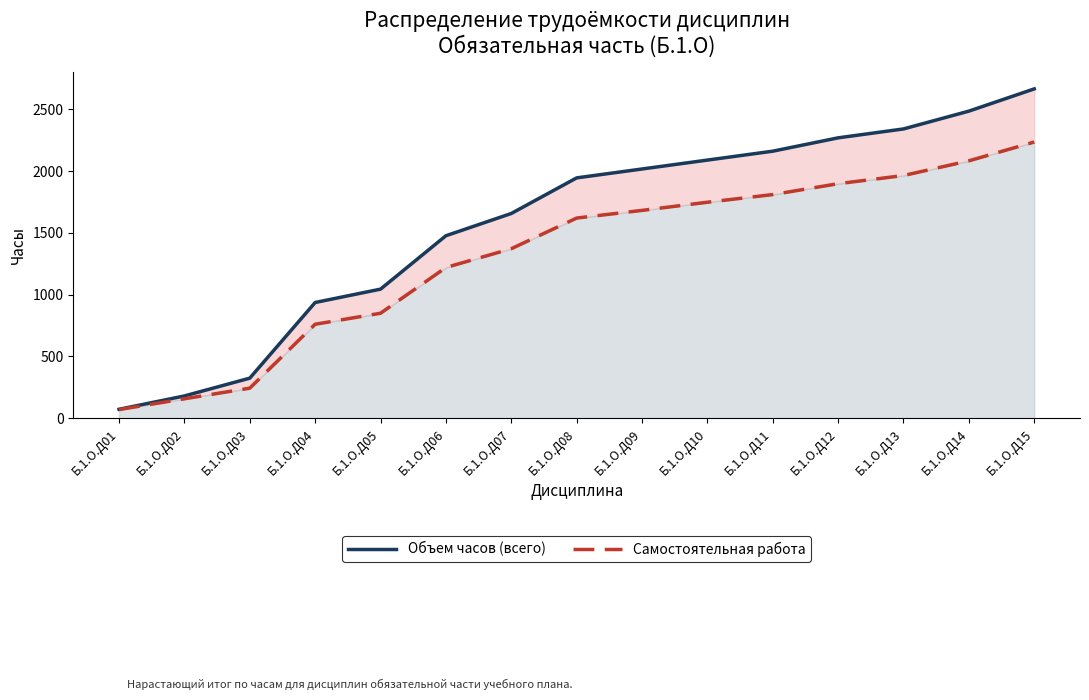

What is the total value across all series at Б.1.О.Д12?

4165